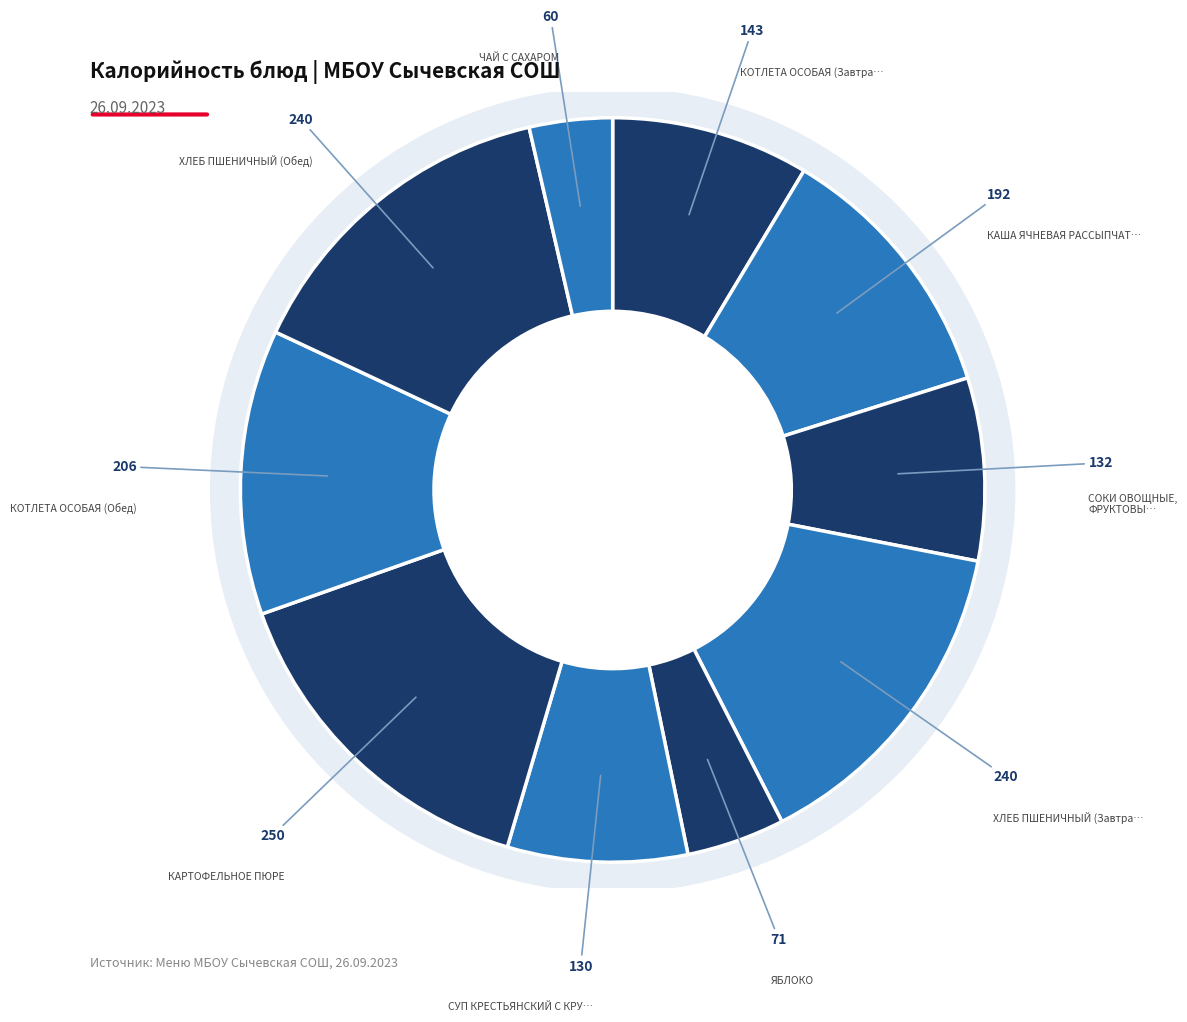

True or false: КАША ЯЧНЕВАЯ РАССЫПЧАТАЯ accounts for 12% of the total.

True